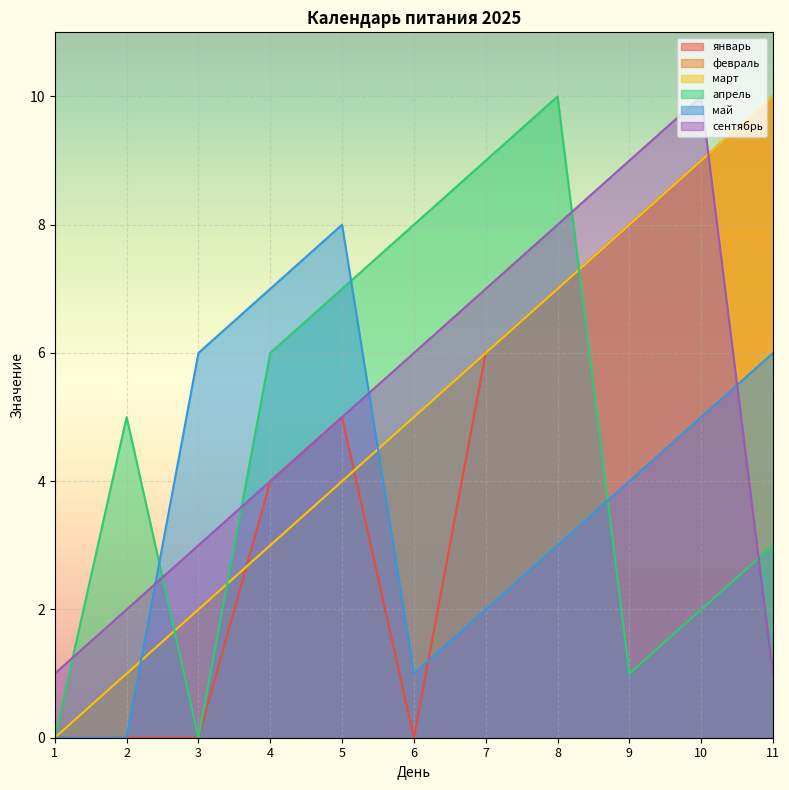

Is it true that сентябрь equals 1 at 1?

True